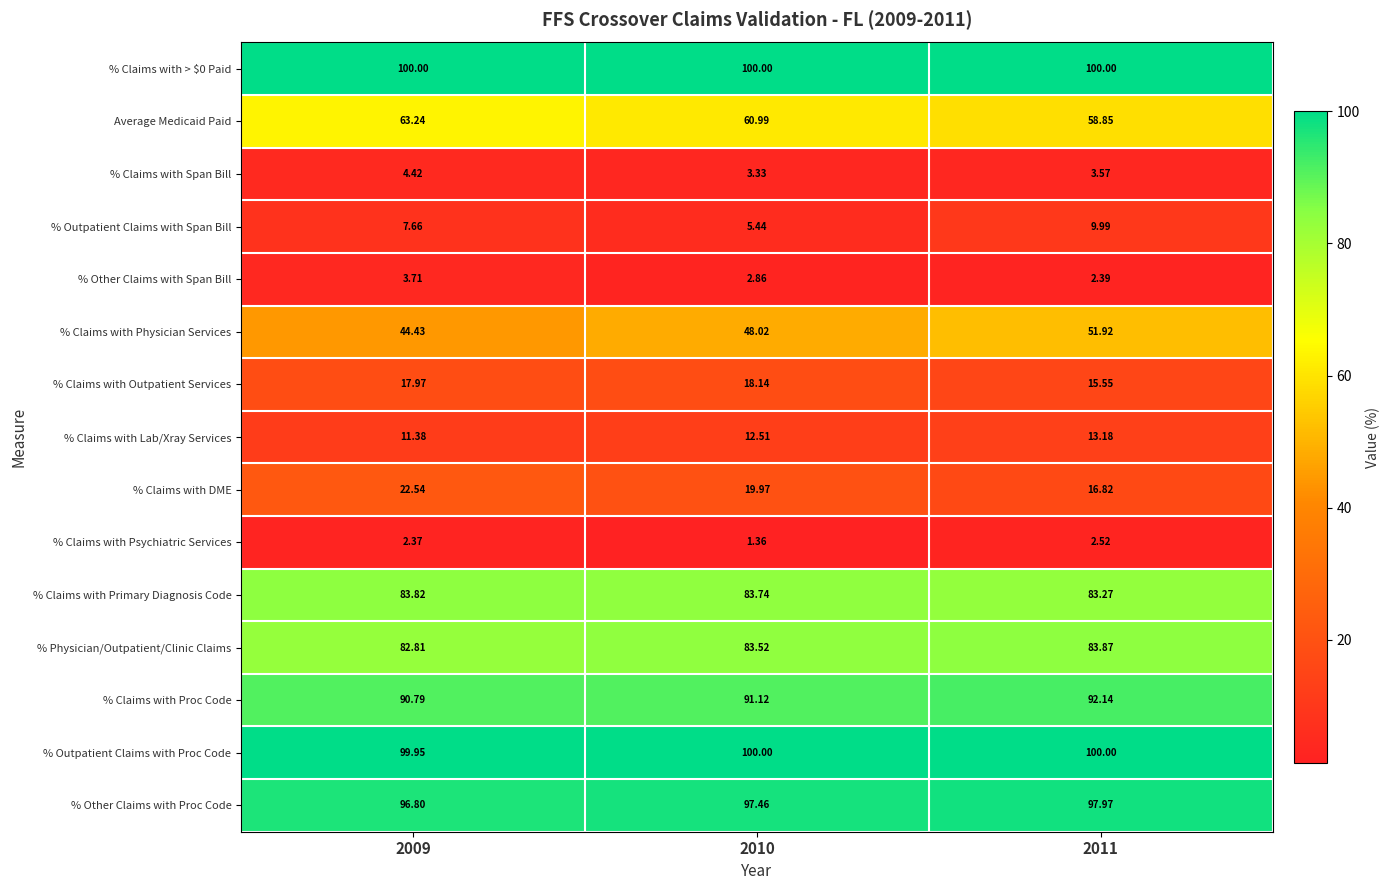

Which series changed the most between 2009 and 2011?

% Claims with Physician Services